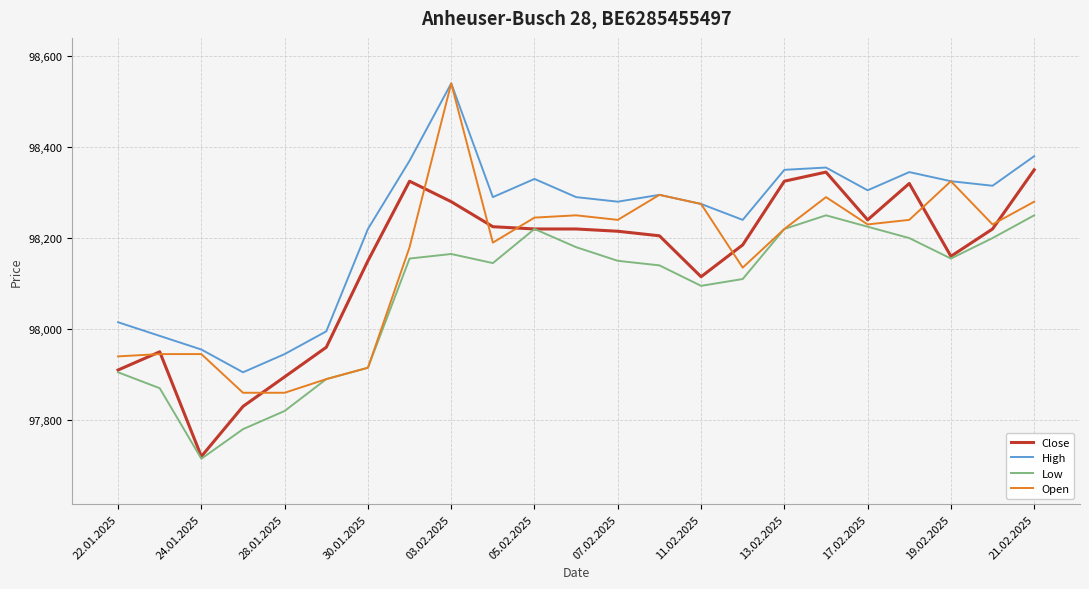

Which series has the largest total across all categories?

High